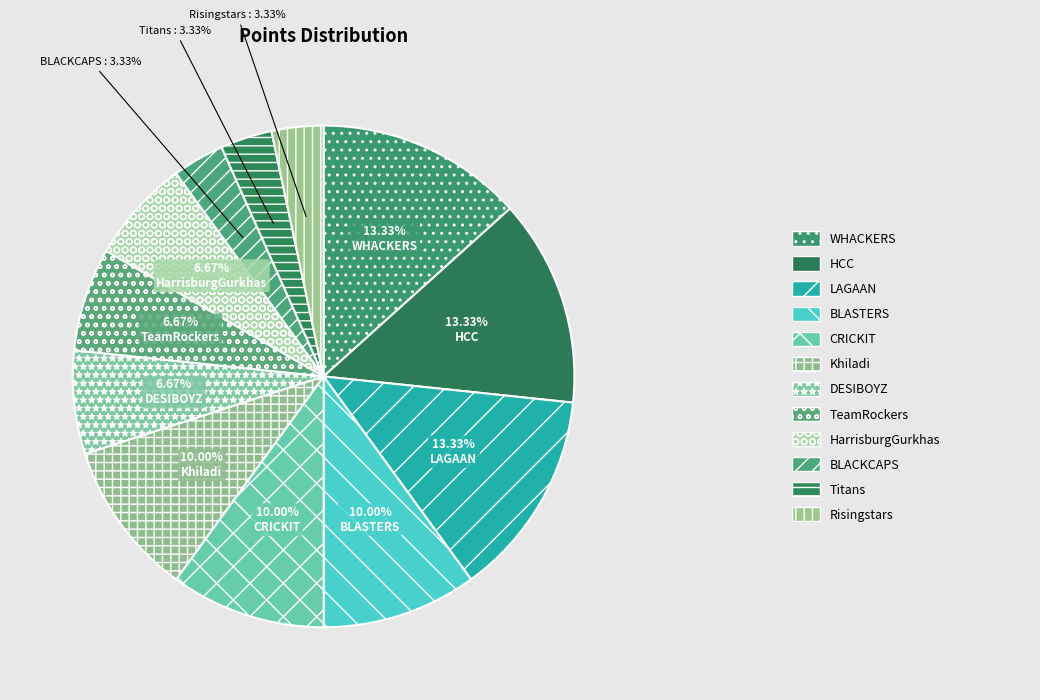

Which slice is the smallest?

BLACKCAPS